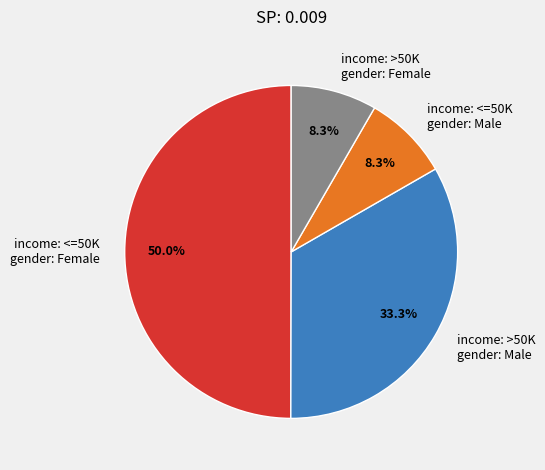

Which has a higher value, income: <=50K gender: Male or income: >50K gender: Male?

income: >50K gender: Male